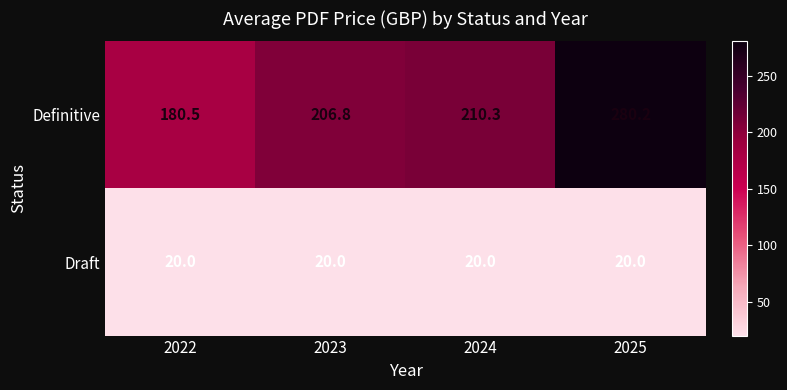

Where is Definitive nearest to the value 230?

2024